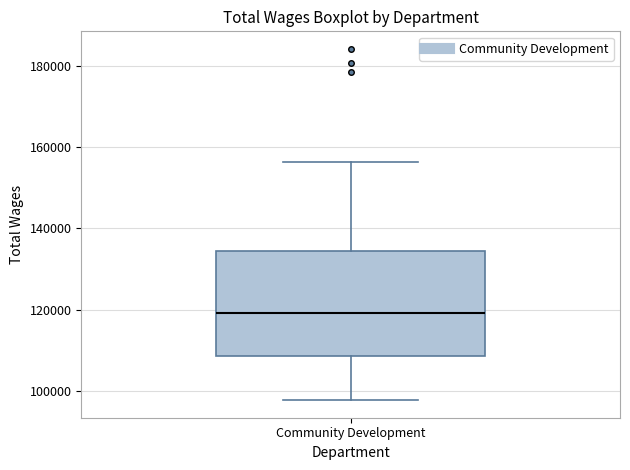

Transcribe this box plot: give where the median line is, the range the box spans, and where the two whiskers end, as read against the y-axis. The values are not printed on the chart, so give them approximately, as read against the axis.

median 120000, box 108000 to 134000, whiskers 98000 to 156000